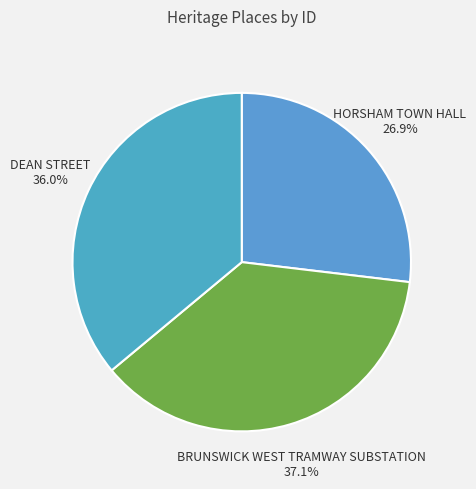

Combined, what portion of the pie is DEAN STREET and BRUNSWICK WEST TRAMWAY SUBSTATION?

73.1%